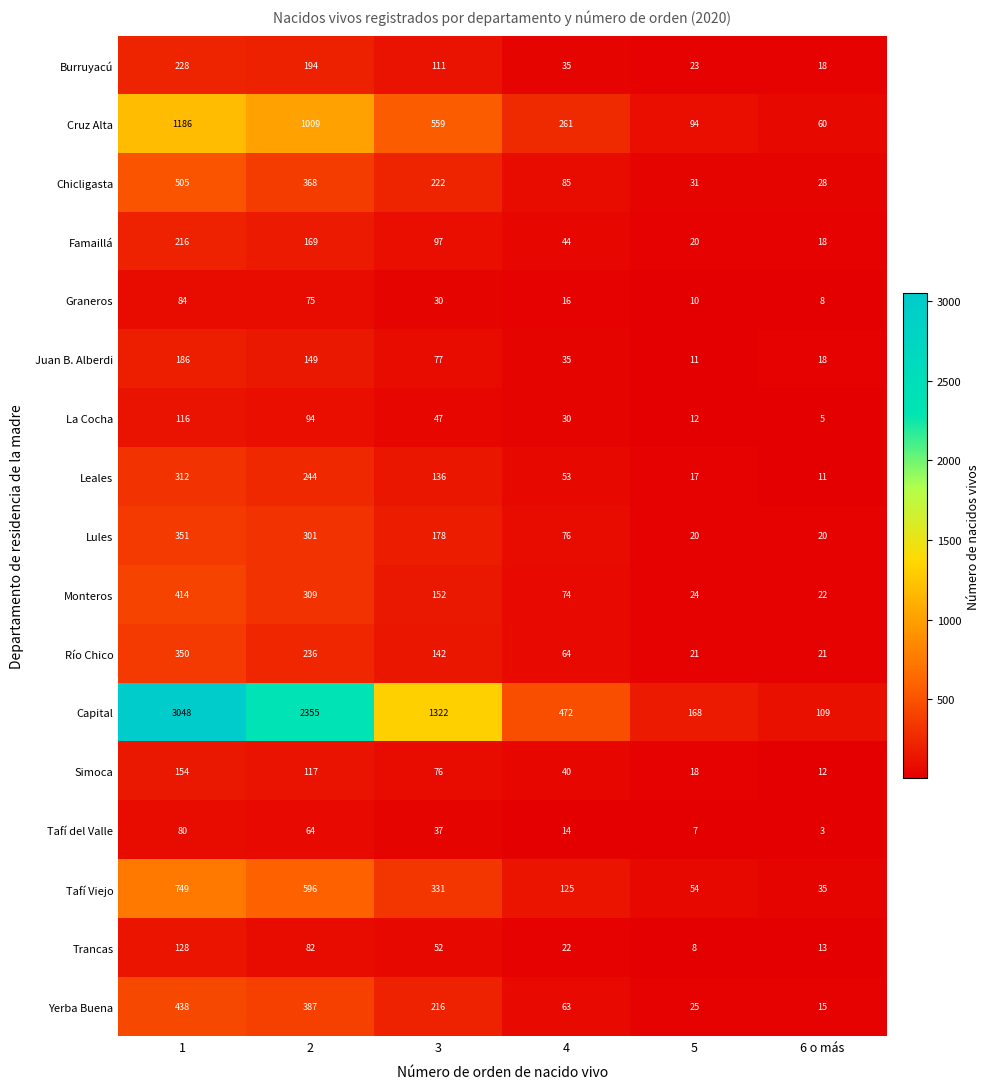

What is the approximate value of Burruyacú at 1, to the nearest 50?

250